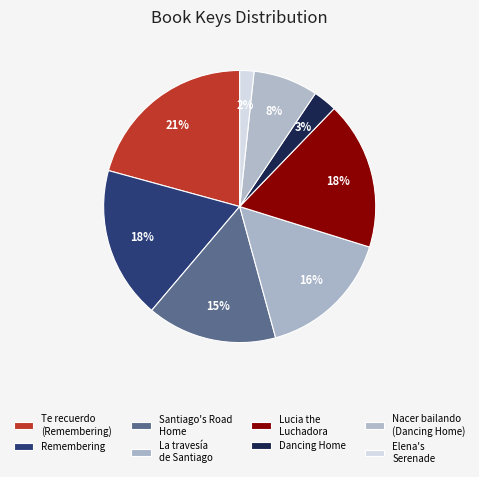

How many slices are in this pie chart?

8